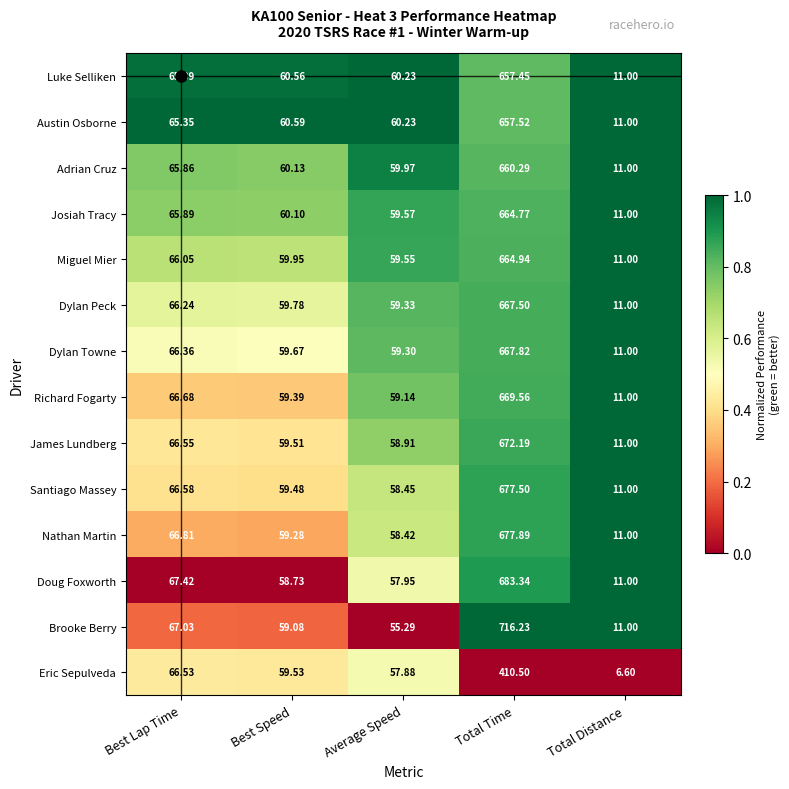

What is the total value across all series at Total Time?

9147.5